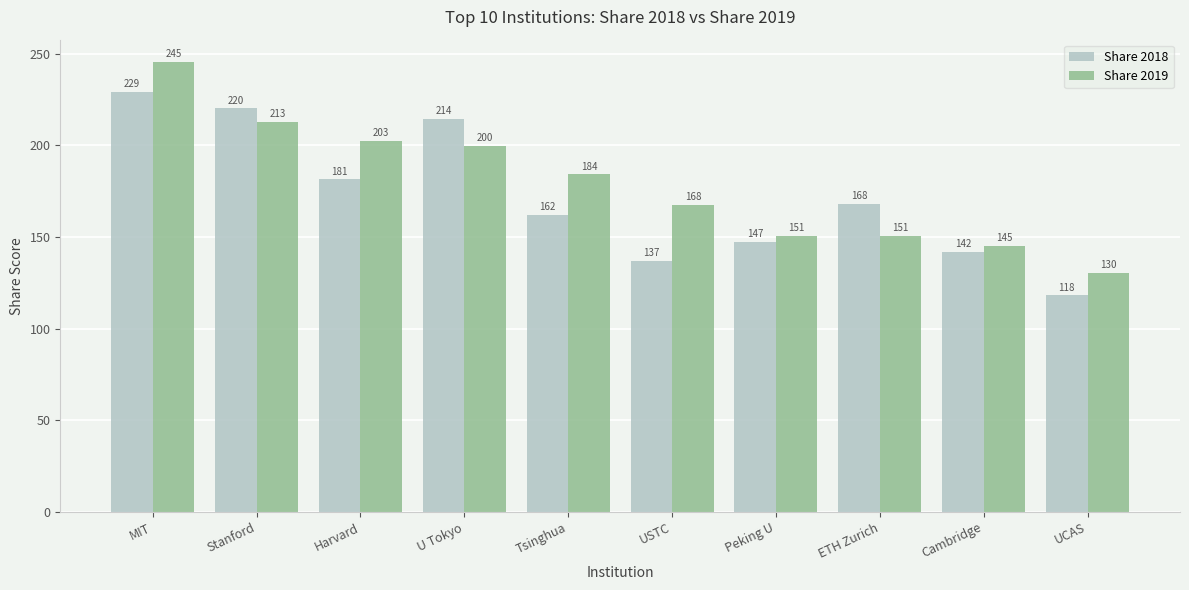

Between Stanford and Cambridge, which series saw the biggest shift?

Share 2018